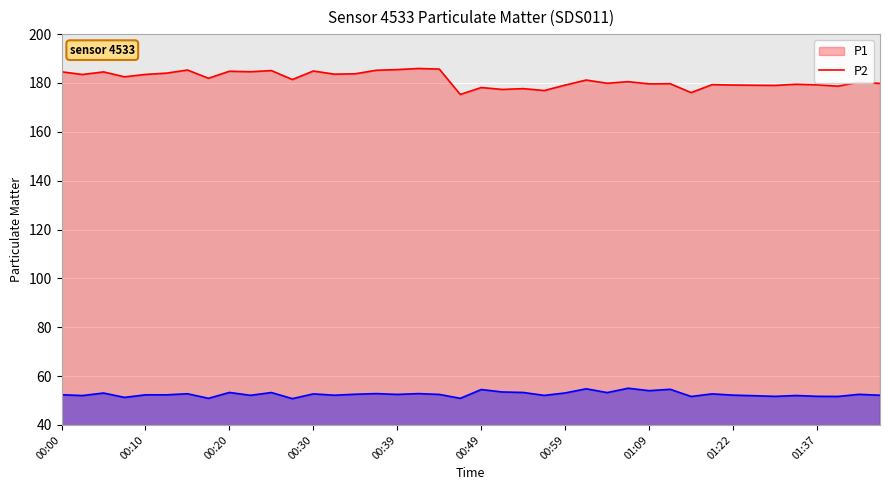

Reading right to left, what are all the values shown in this chart?

P1: 179.8	180.4	178.7	179.2	179.5	179.0	179.1	179.2	179.3	176.1	179.7	179.6	180.5	179.9	181.2	179.1	176.9	177.7	177.3	178.1	175.3	185.7	185.9	185.5	185.2	183.8	183.6	184.9	181.4	185.1	184.6	184.8	181.9	185.3	184.0	183.5	182.5	184.5	183.5	184.6
P2: 52.2	52.5	51.7	51.7	52.0	51.7	52.0	52.2	52.7	51.6	54.6	54.0	55.0	53.2	54.8	53.1	52.1	53.3	53.5	54.5	50.9	52.5	52.8	52.5	52.8	52.6	52.2	52.7	50.8	53.3	52.1	53.3	50.9	52.8	52.3	52.3	51.3	53.1	52.0	52.4